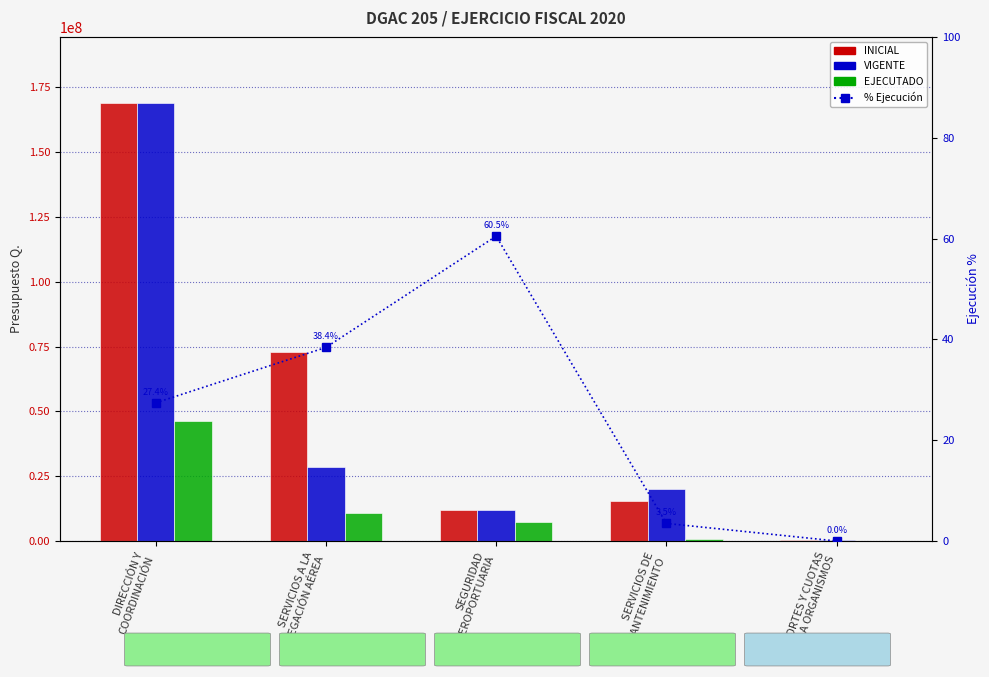

What is the difference between the second highest and second lowest values in the VIGENTE series?

16531540.0